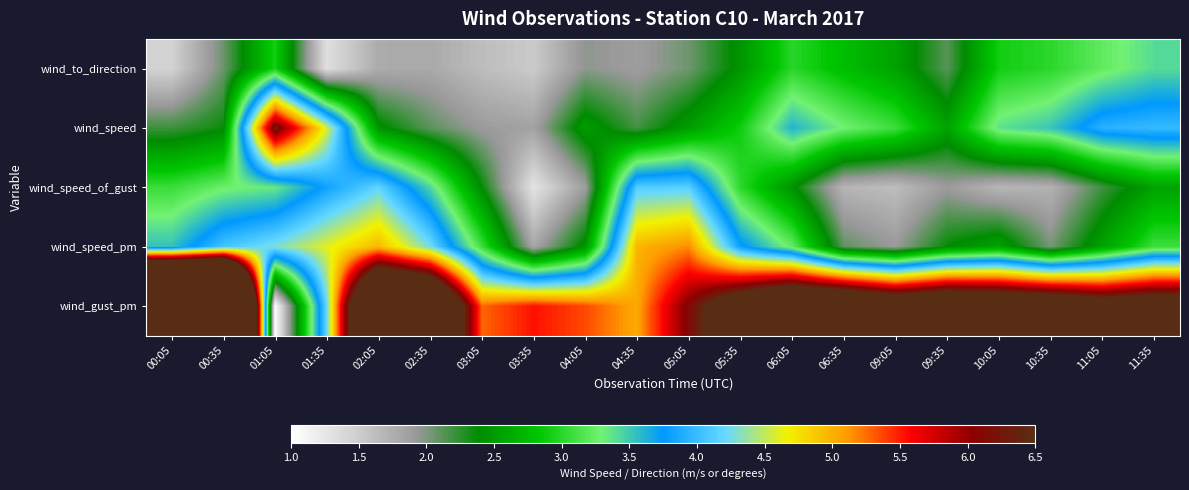

Rank the series by their maximum value, from highest to lowest.

wind_gust_pm, wind_speed, wind_speed_pm, wind_speed_of_gust, wind_to_direction